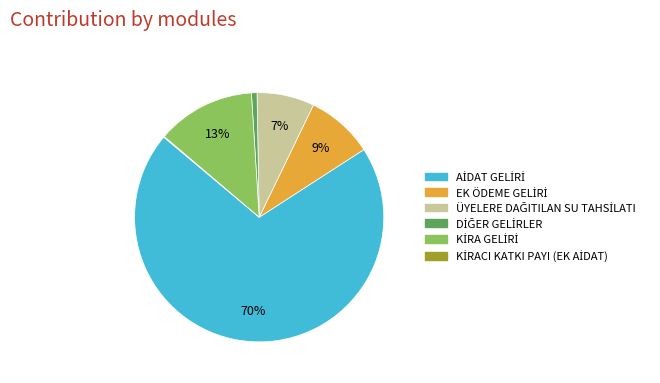

To the nearest percent, what is the difference between the largest and smallest slice percentages?

70%